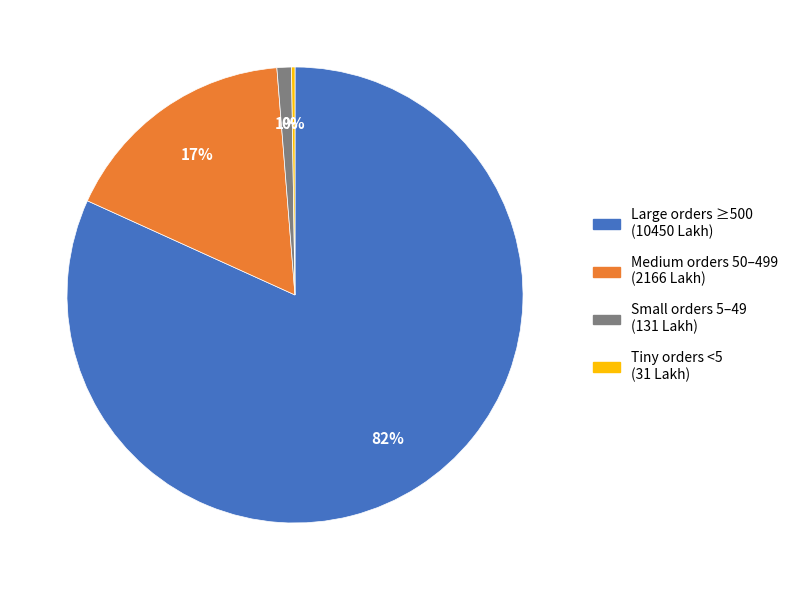

Between Small orders 5–49 (131 Lakh) and Medium orders 50–499 (2166 Lakh), which is larger?

Medium orders 50–499 (2166 Lakh)